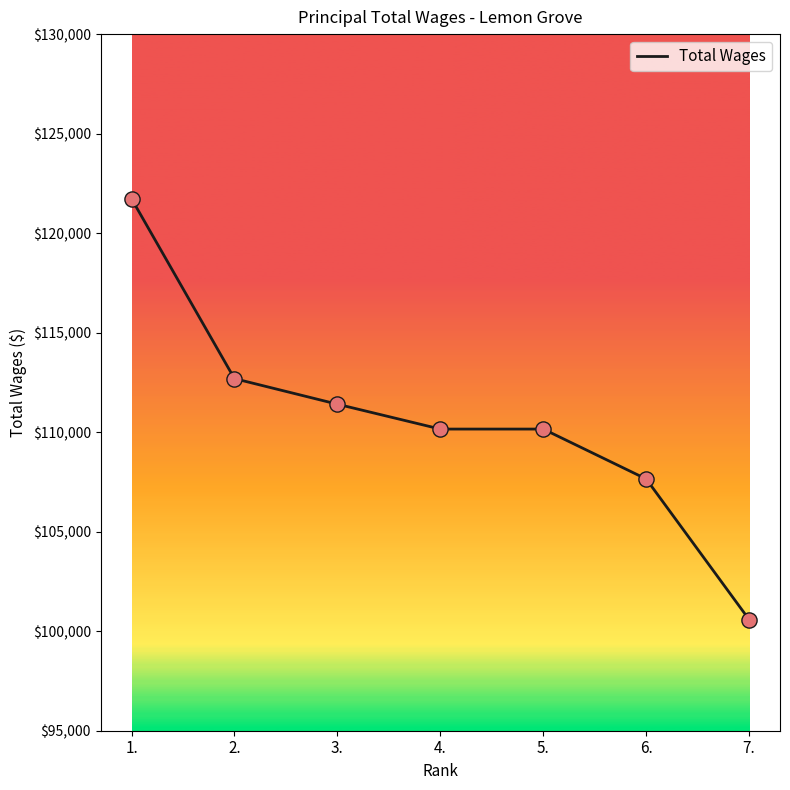

What is the ratio of the value at 6. to the value at 4.?

1.0